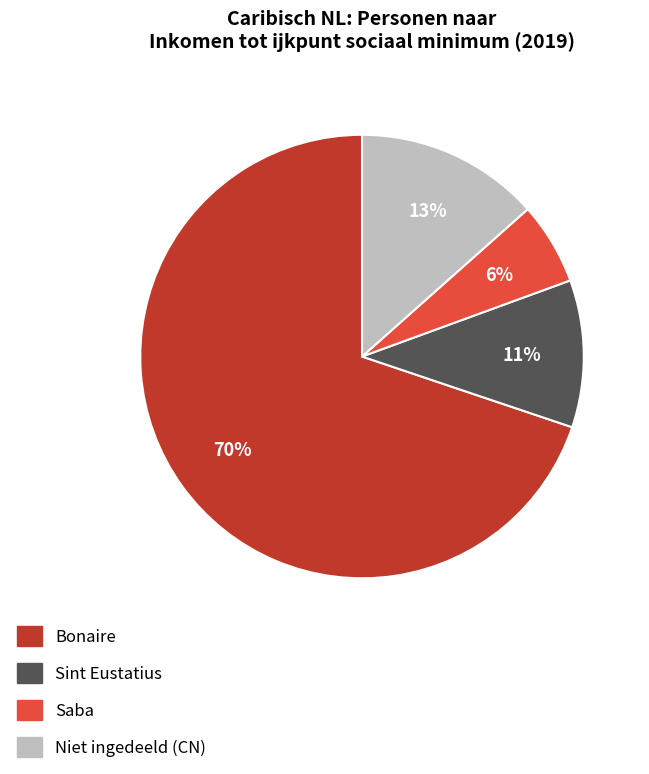

Which category has the biggest portion of the pie?

Bonaire